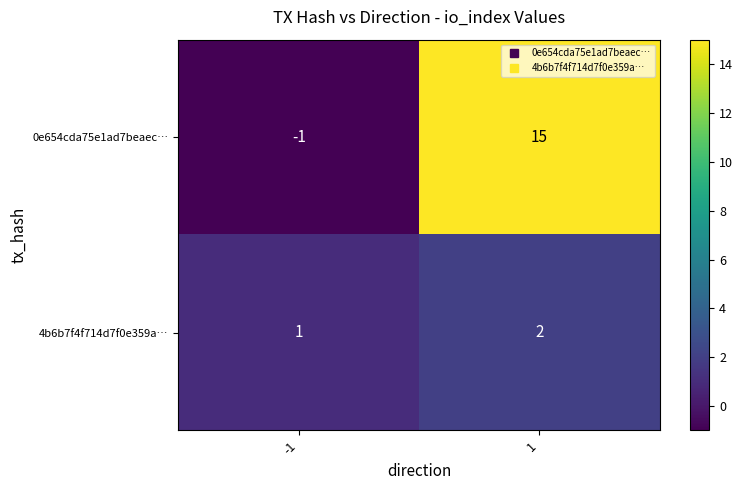

Reading left to right, extract all data points from this chart.

0e654cda75e1ad7beaec…: -1=-1	1=15
4b6b7f4f714d7f0e359a…: -1=1	1=2